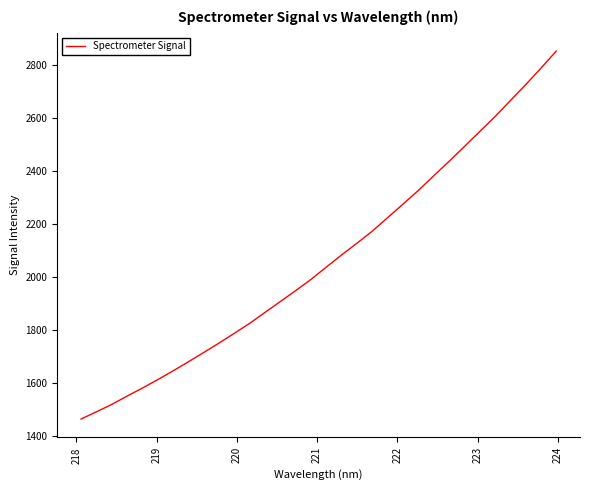

What is the greatest value displayed?

2853.7